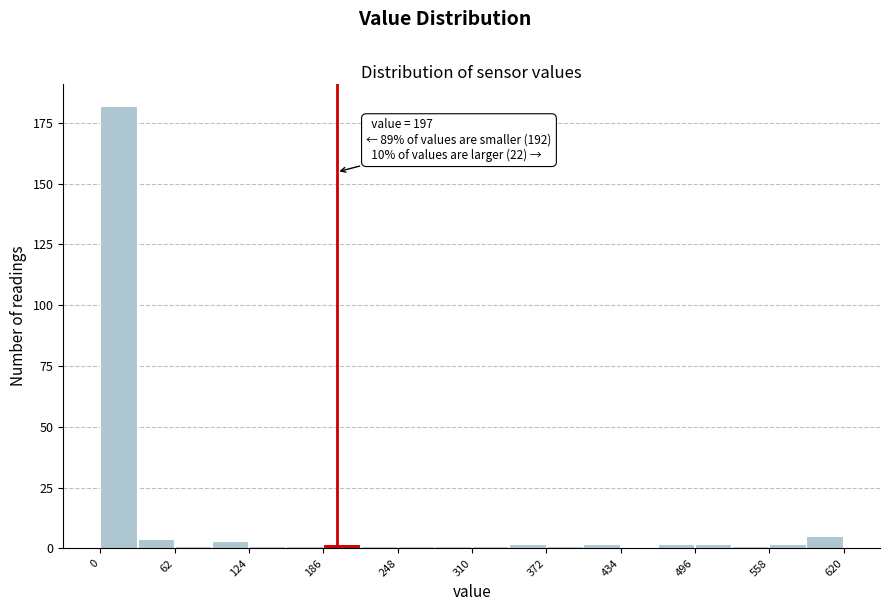

Read against the x-axis, roughly where is the centre of the tallest bar?

20